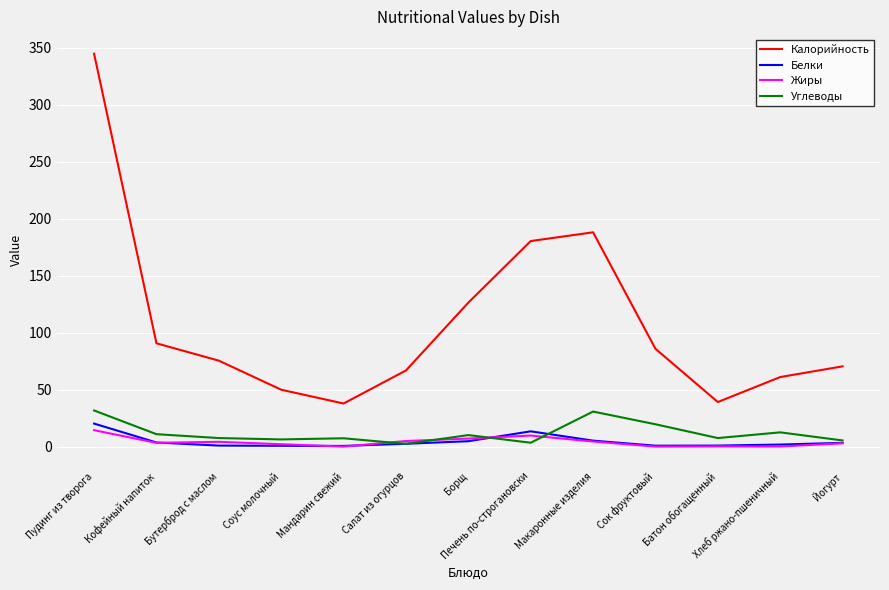

True or false: Углеводы and Калорийность intersect in this chart.

False